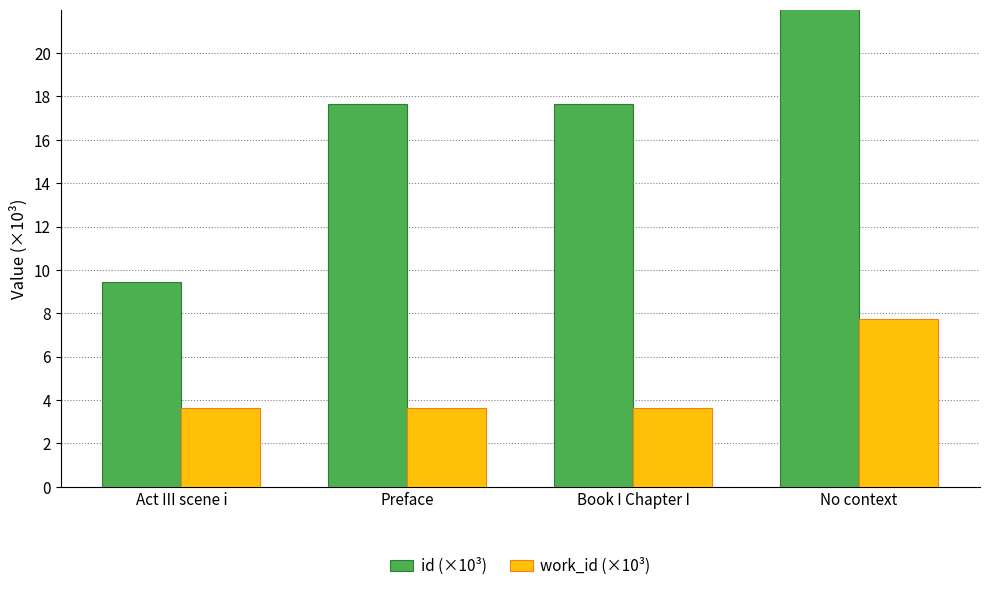

What is the approximate value of work_id (×10³) at Book I Chapter I?

3.6